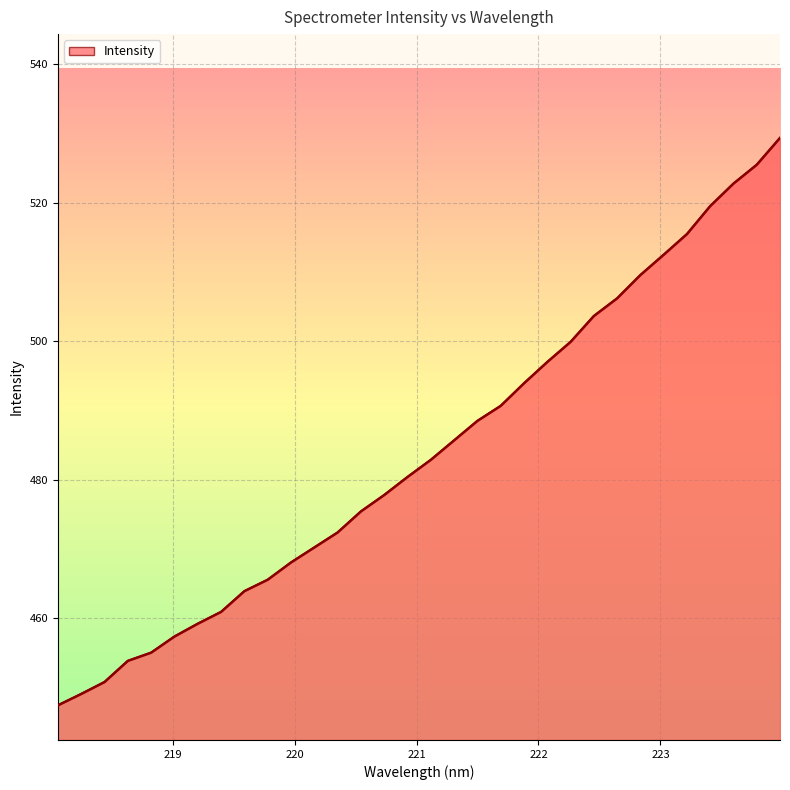

How many categories are shown in the chart?

32